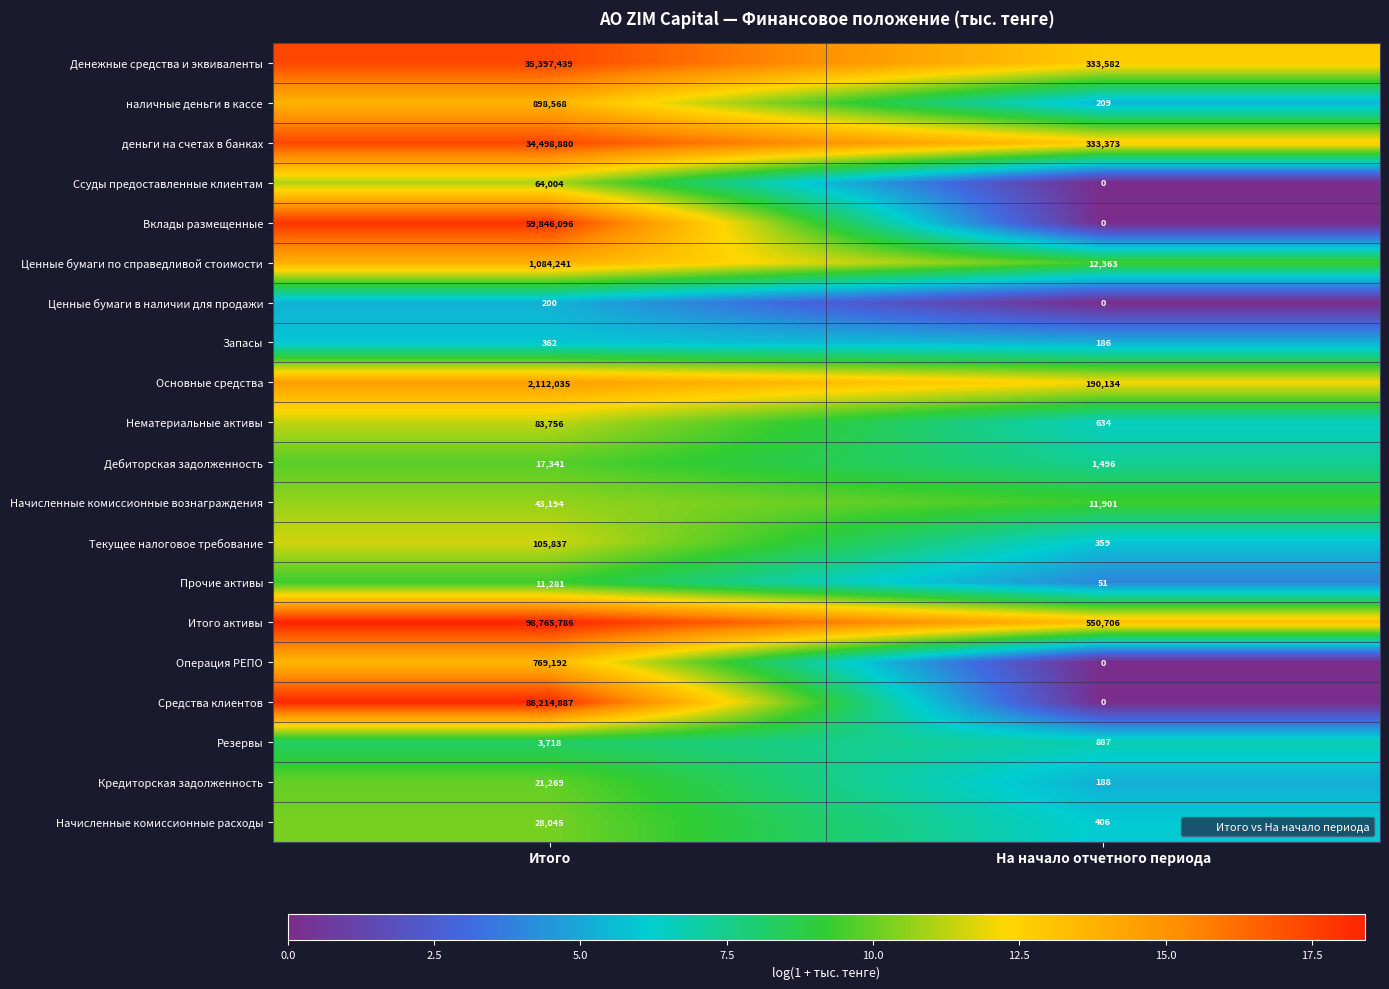

What is the difference between the highest and lowest values at Итого?

98765586